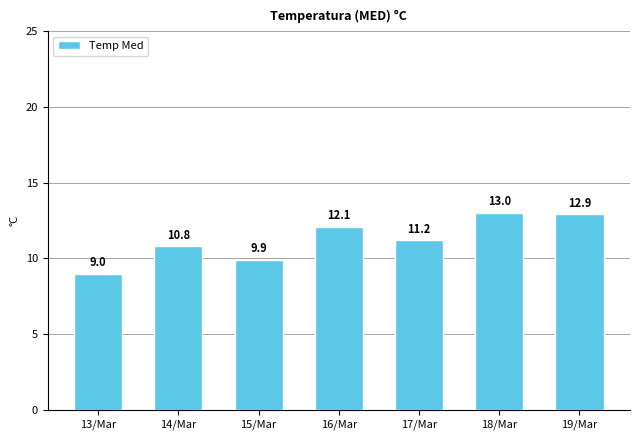

Does the chart contain any negative values?

No